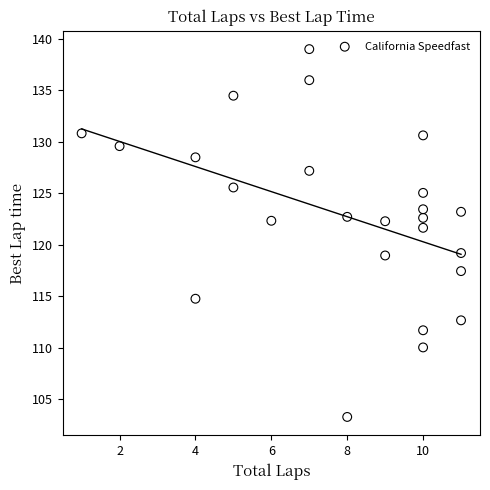

What Y value in the scatter plot is closest to 121?

121.6